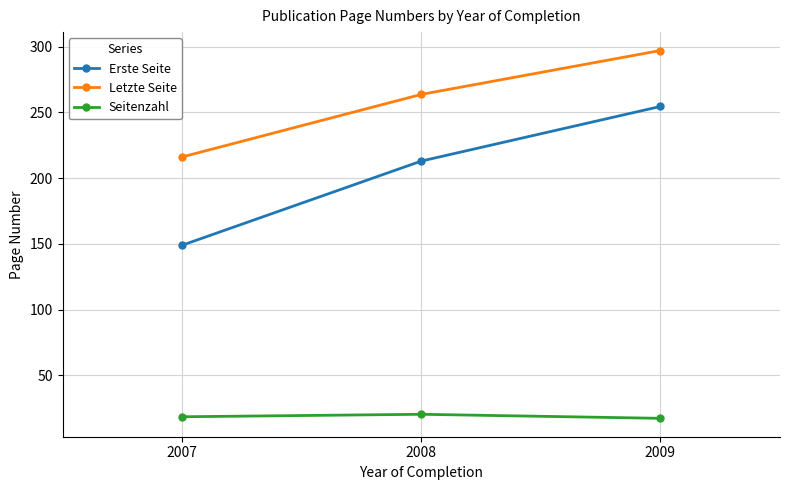

True or false: Letzte Seite has a value of 263.8 at 2008.

True